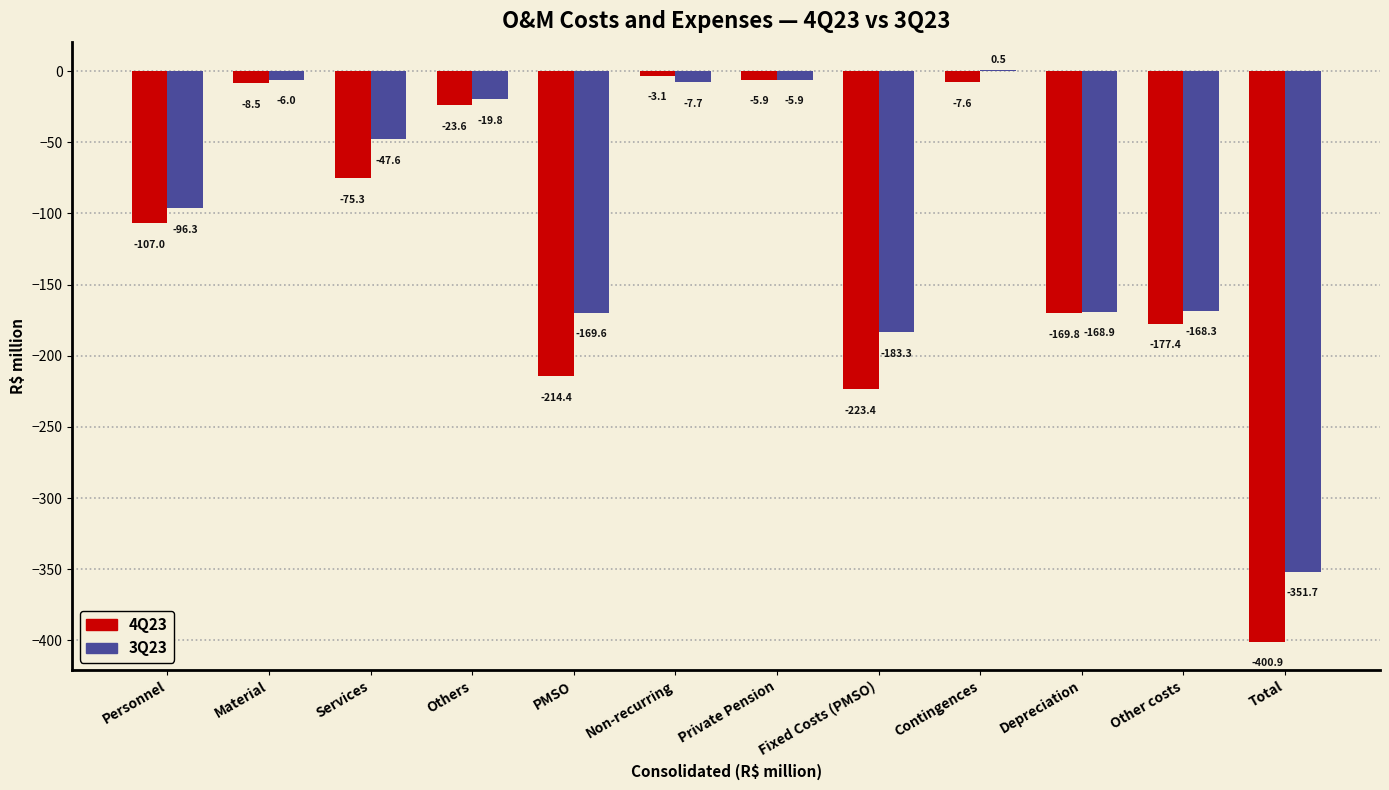

Which series changed the most between Fixed Costs (PMSO) and Total?

4Q23